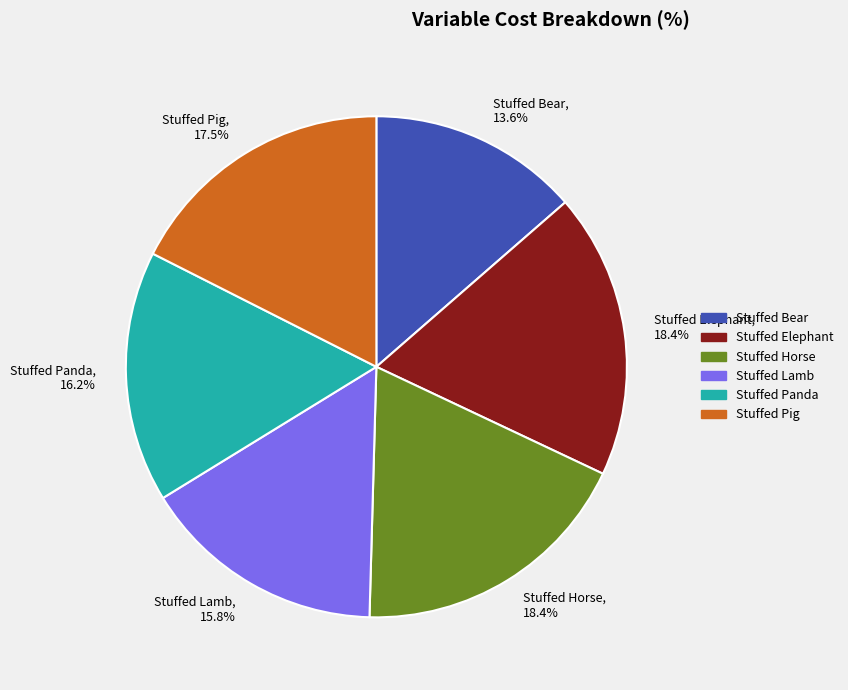

Does Stuffed Panda represent more than half of the total?

No